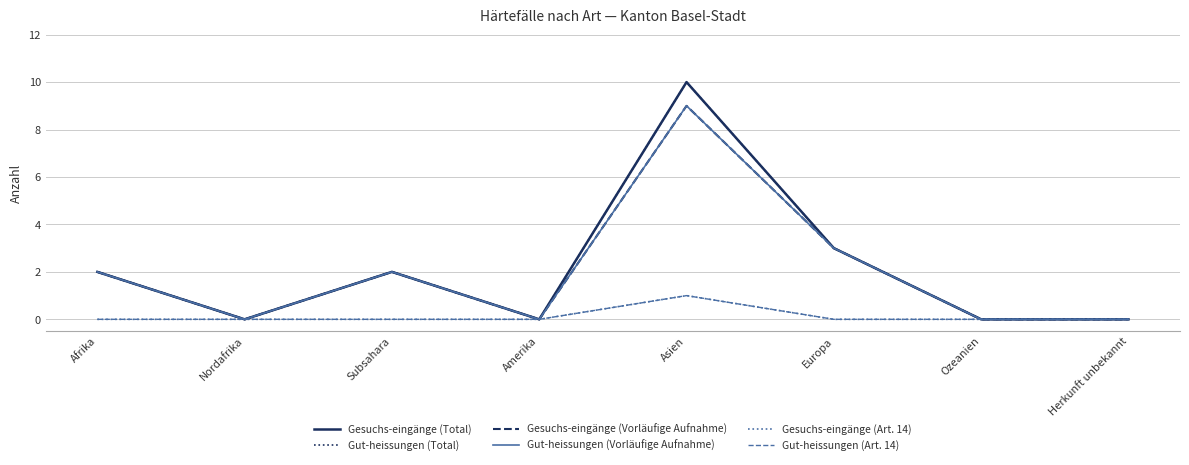

Is it true that Gesuchs-eingänge (Art. 14) equals 0 at Nordafrika?

True